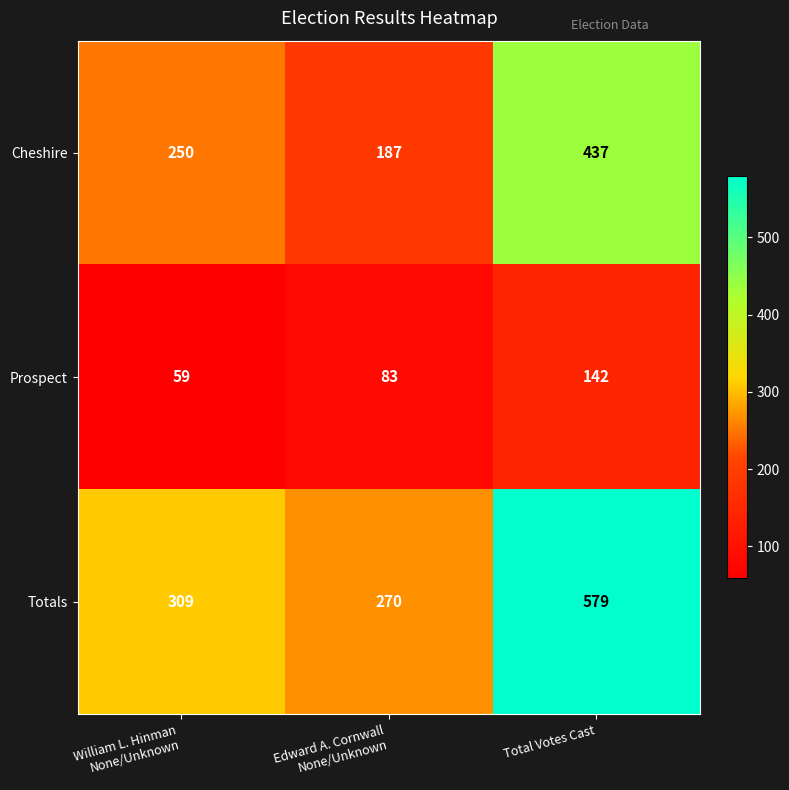

At which category does the chart reach its minimum across all series?

William L. Hinman
None/Unknown